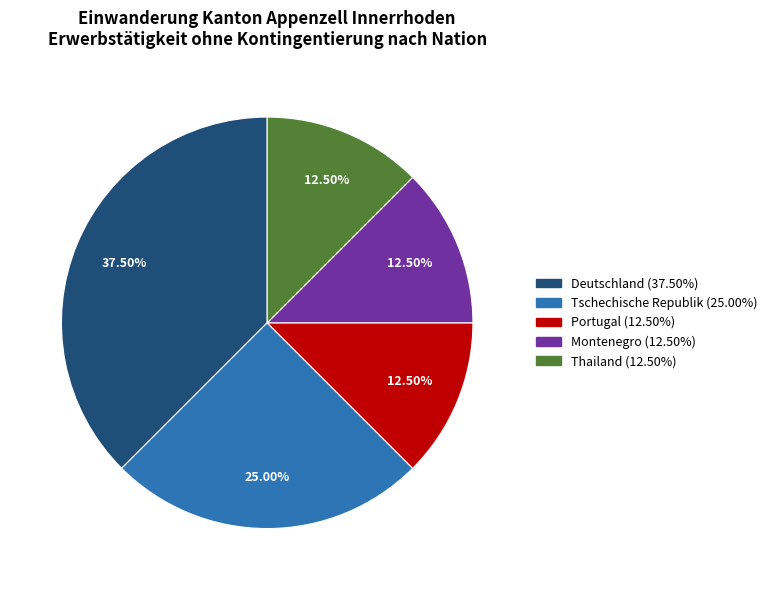

Does any single category account for the majority?

No